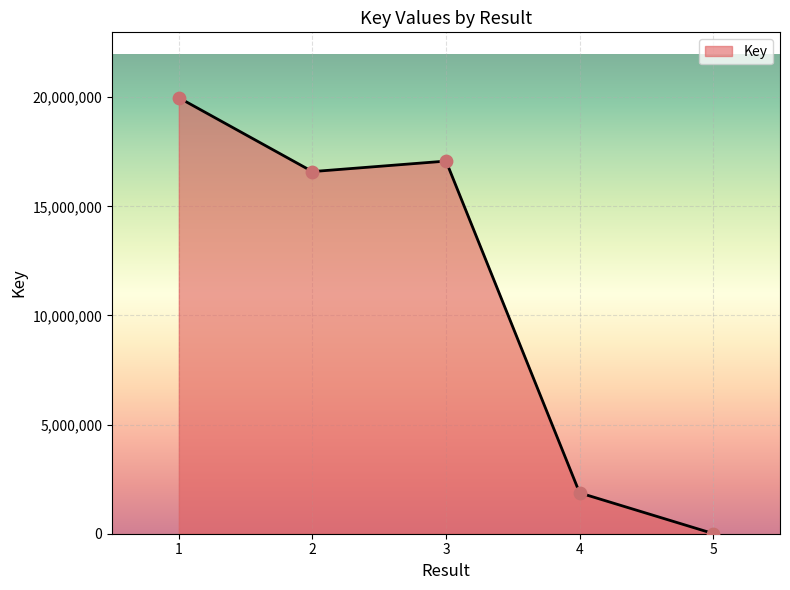

What is the change in value from 1 to 3?

-2902774